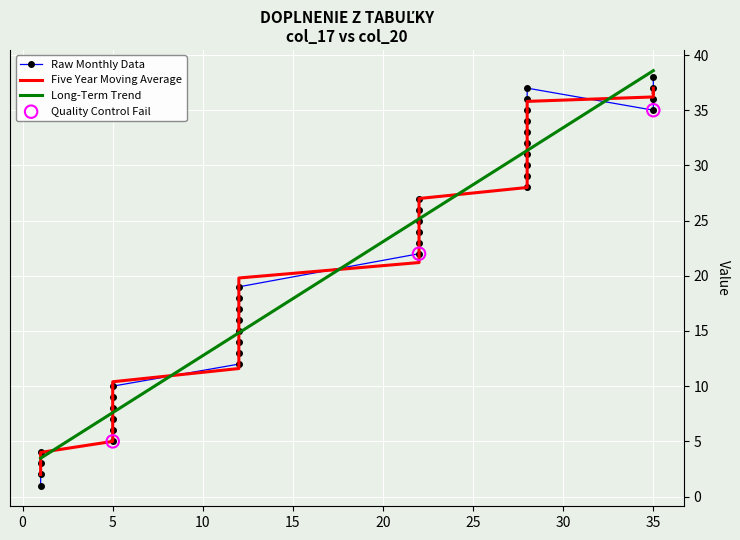

Is it true that Long-Term Trend equals 12.7 at 5?

False